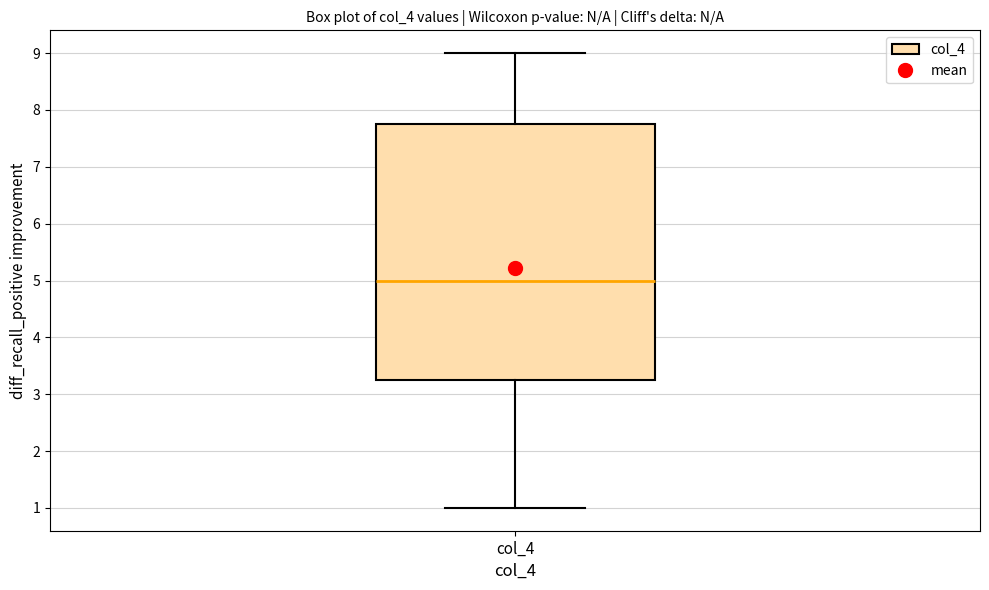

Read this box plot against the y-axis: the position of the median line, the range covered by the box, and the ends of both whiskers. The values are not printed on the chart, so give them approximately, as read against the axis.

median 5.0, box 3.3 to 7.8, whiskers 1.0 to 9.0